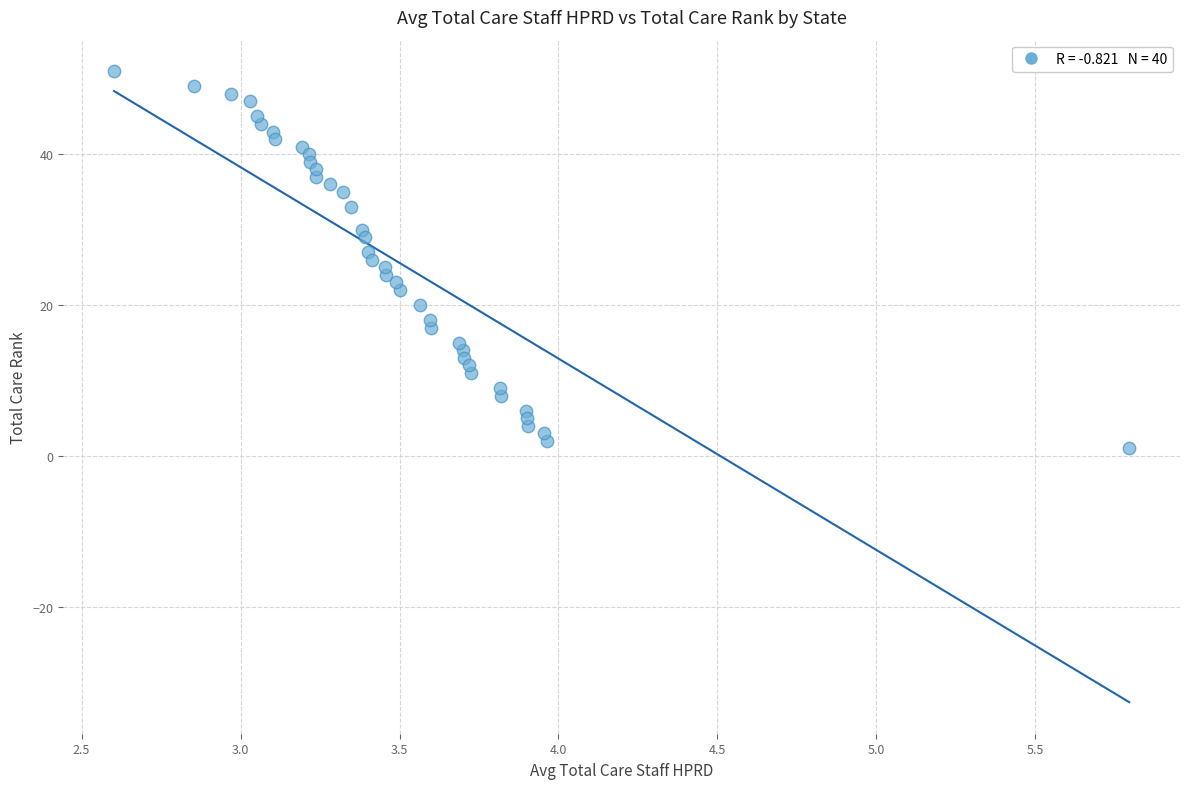

What is the range of Y values (max minus min)?

50